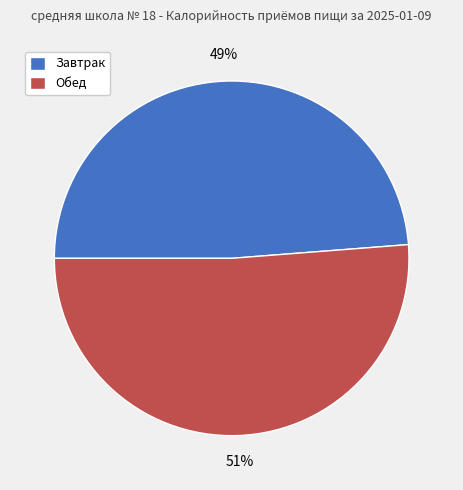

Which slice is the largest?

Обед